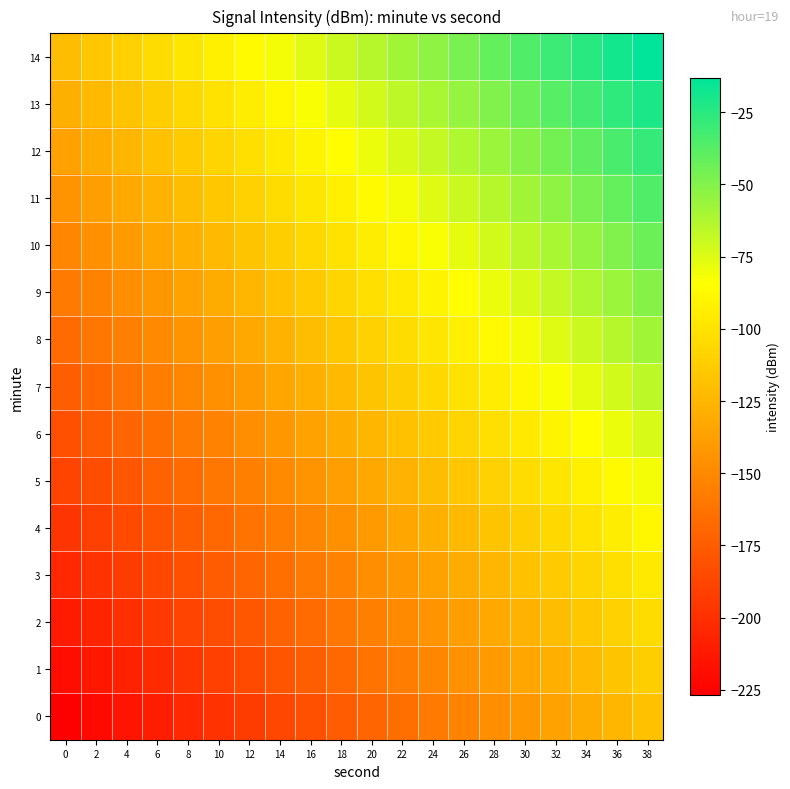

Count the number of data series in this chart.

15